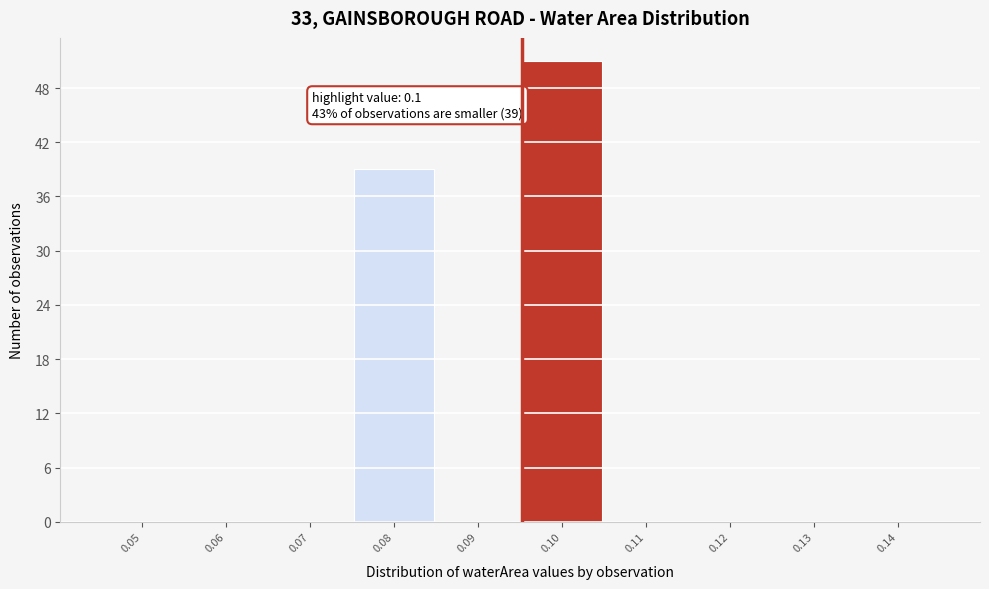

Reading right to left, extract all data points from this chart.

0.14=0	0.13=0	0.12=0	0.11=0	0.10=51	0.09=0	0.08=39	0.07=0	0.06=0	0.05=0